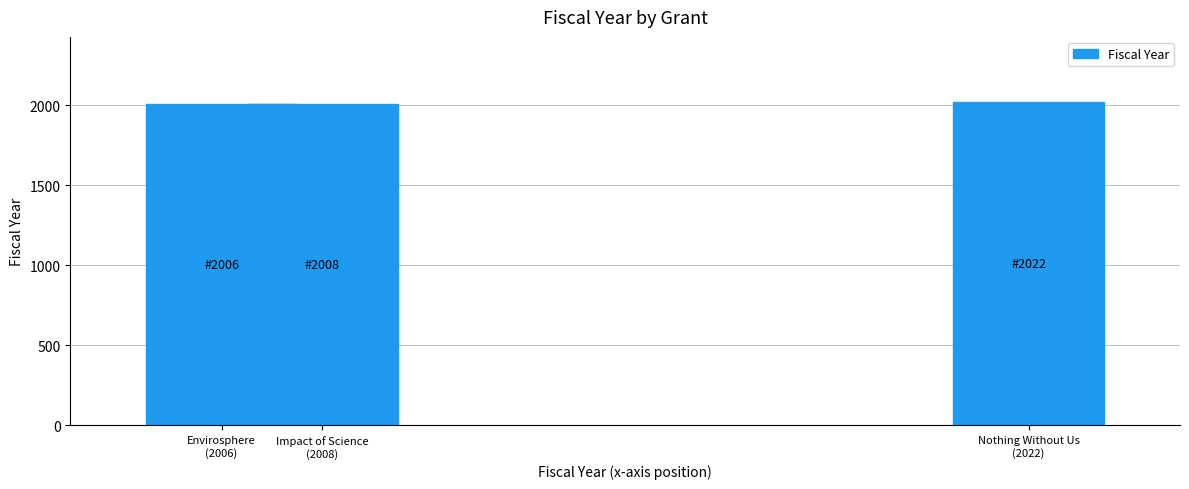

What is the sum of the values at Impact of Science
(2008) and Envirosphere
(2006)?

4014